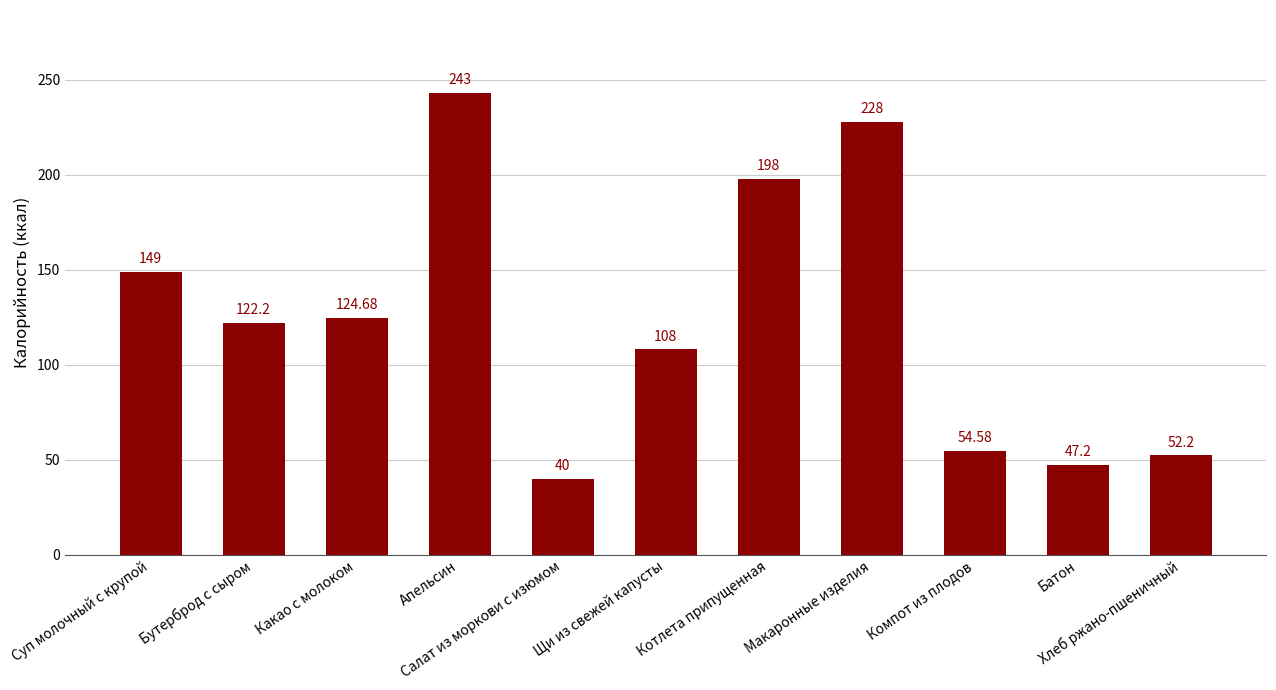

Are the bars horizontal?

No